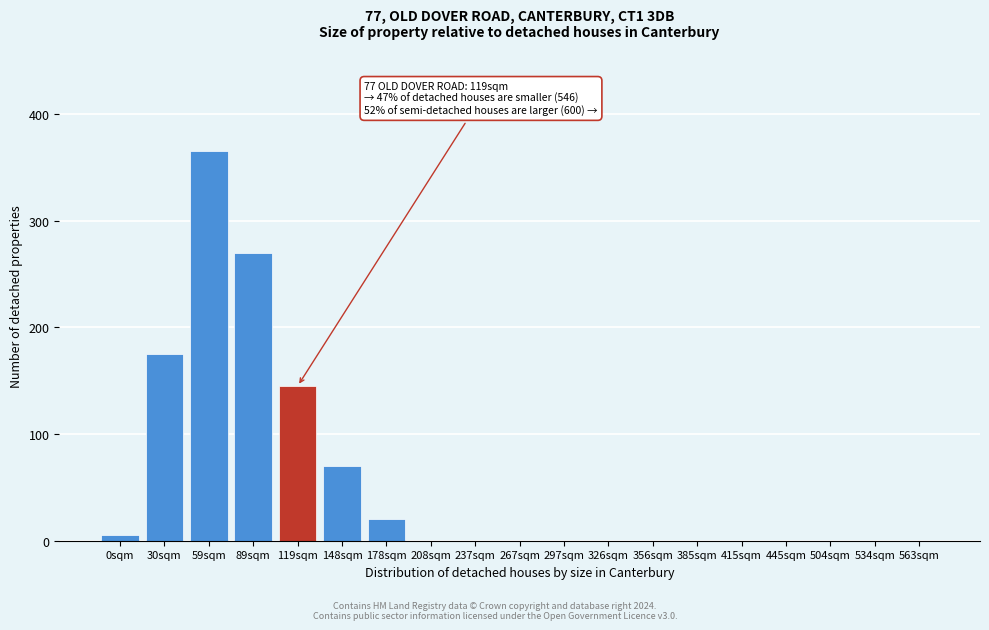

Reading left to right, list all the values displayed in this chart.

0sqm=5	30sqm=175	59sqm=365	89sqm=270	119sqm=145	148sqm=70	178sqm=20	208sqm=0	237sqm=0	267sqm=0	297sqm=0	326sqm=0	356sqm=0	385sqm=0	415sqm=0	445sqm=0	504sqm=0	534sqm=0	563sqm=0